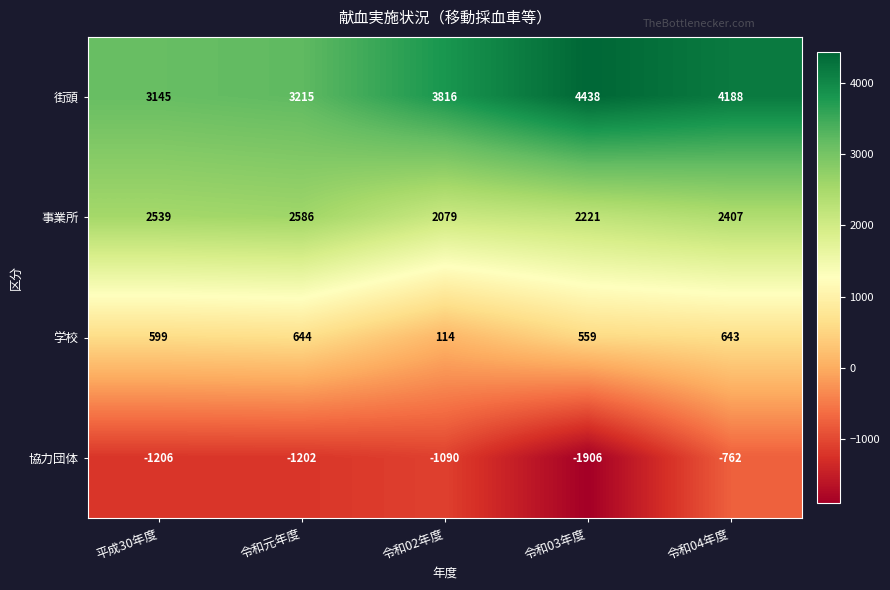

At how many categories does at least one series exceed 1368?

5